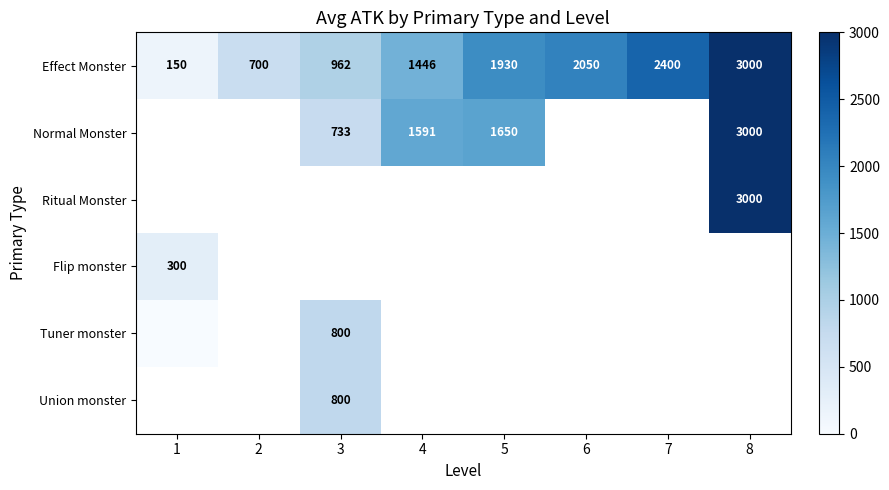

Is it true that Effect Monster equals 69.0 at 1?

False